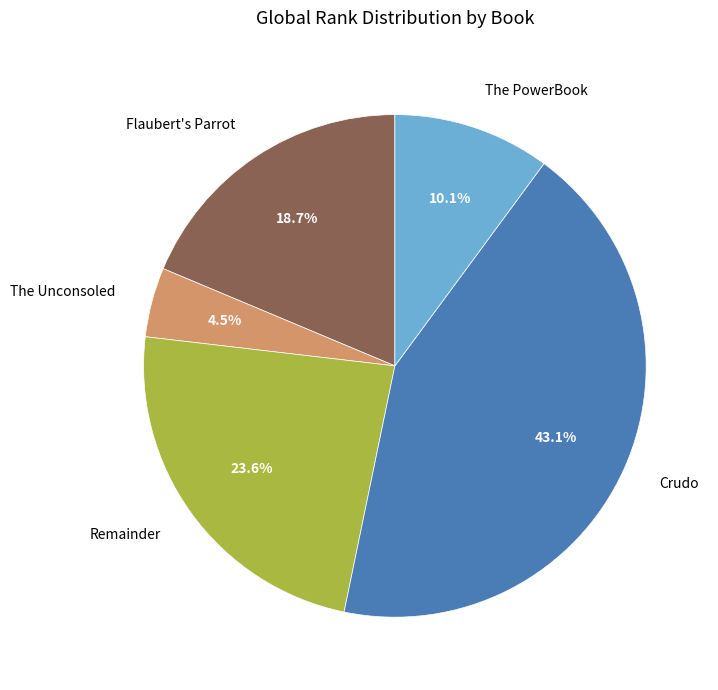

Approximately how many times larger is the value at The Unconsoled compared to The PowerBook?

0.4